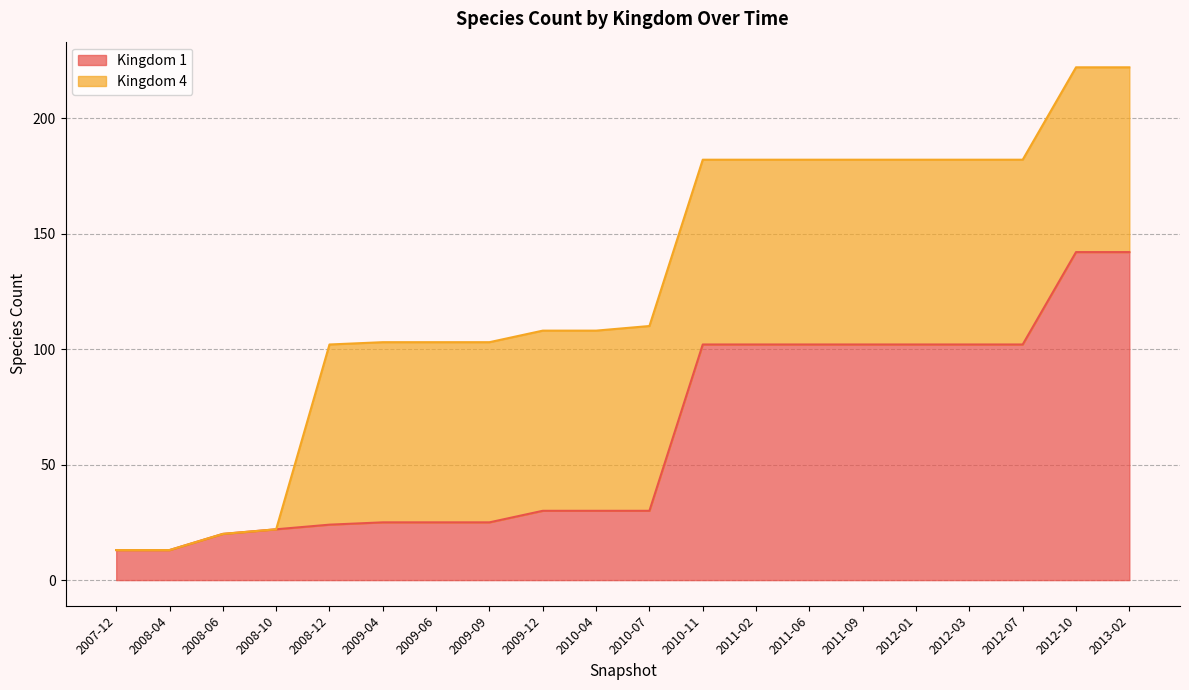

What value does the data have at 2013-02, to the nearest 5?

140